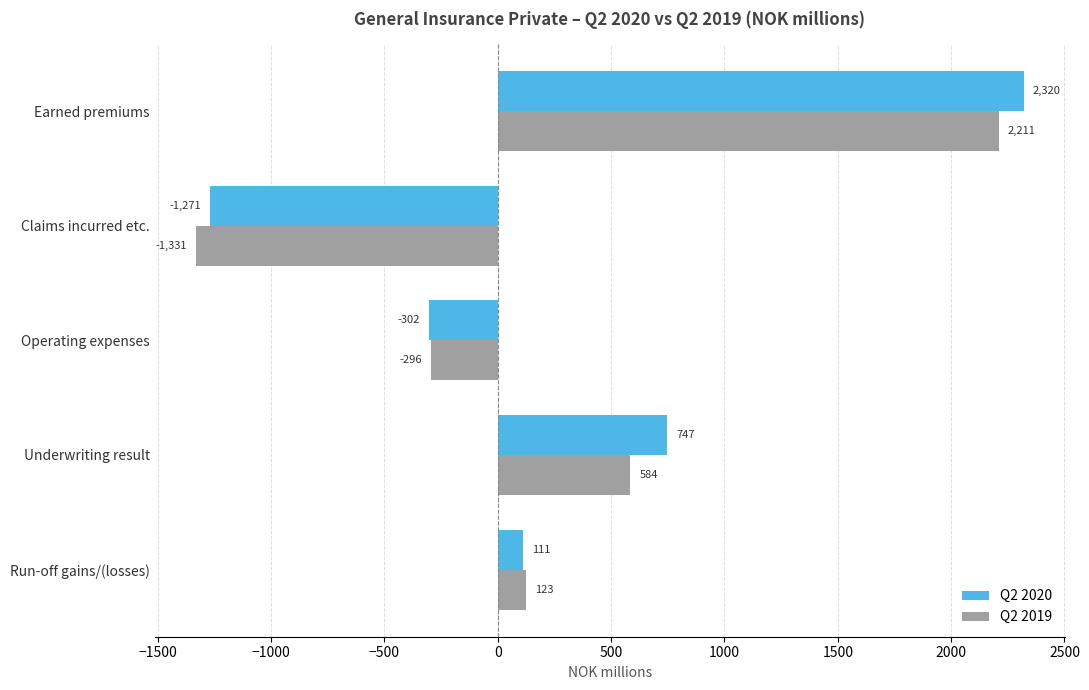

The value of Q2 2020 at Earned premiums is 2319.9. True or false?

True